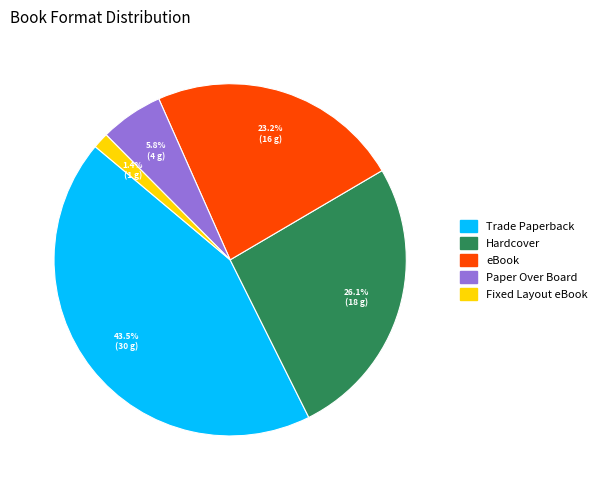

How many slices are in this pie chart?

5